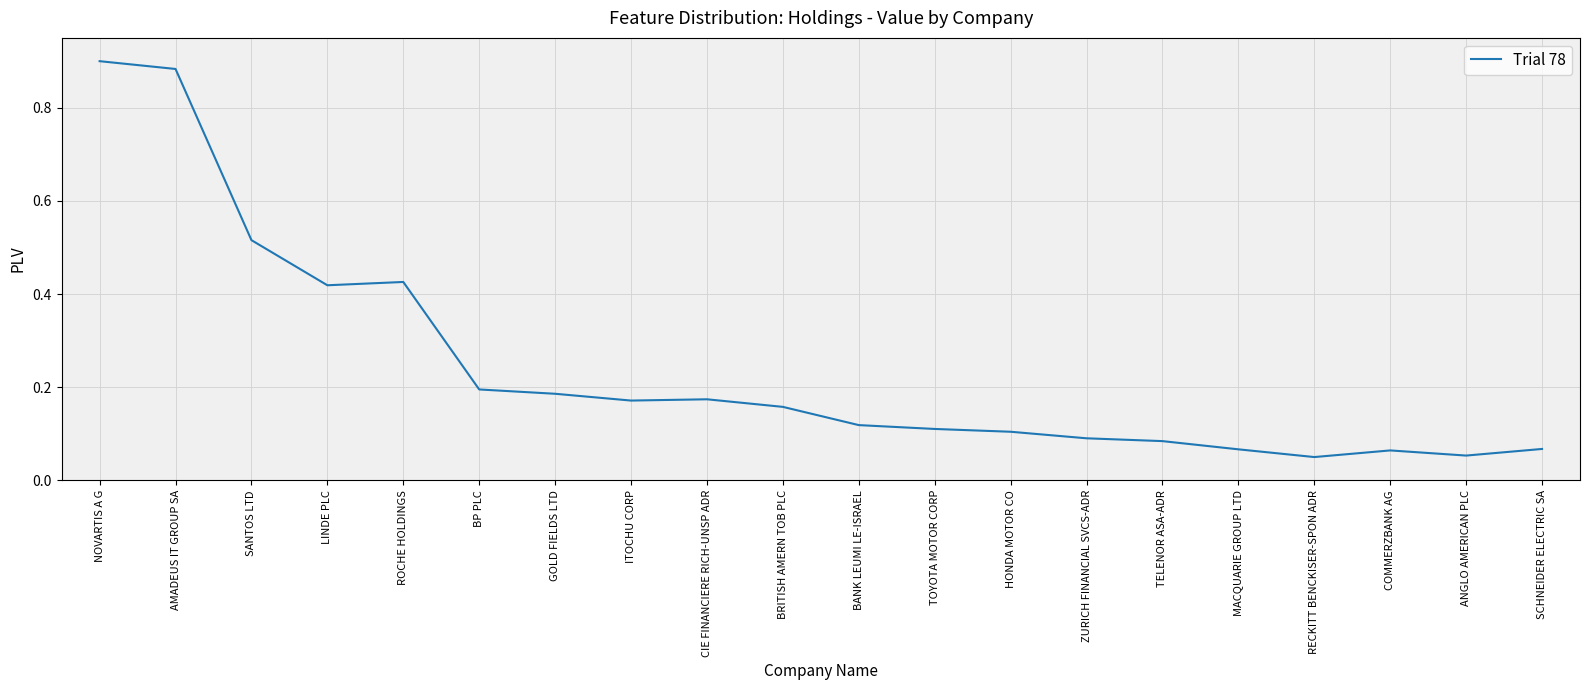

What is the difference between the values at NOVARTIS A G and TELENOR ASA-ADR?

0.8